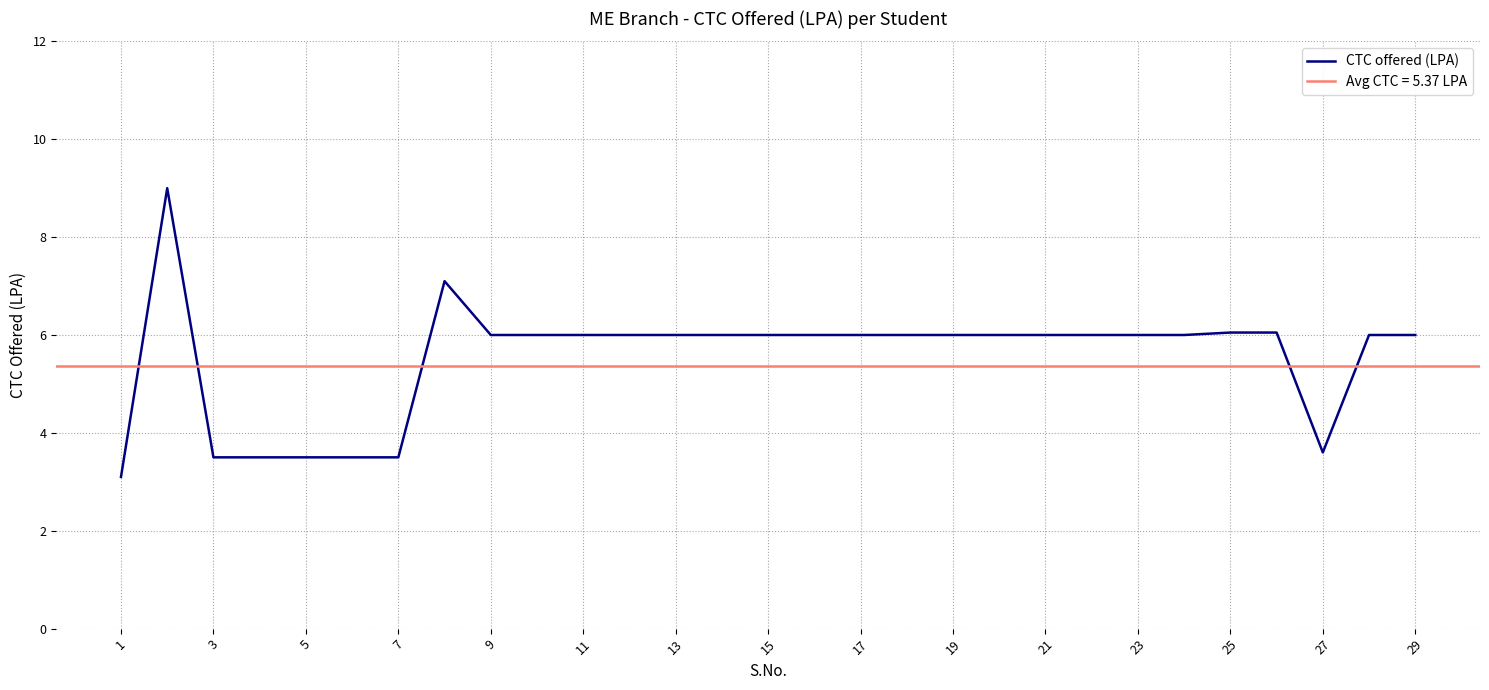

How many interior local peaks (higher than both neighbors) does the data have?

2